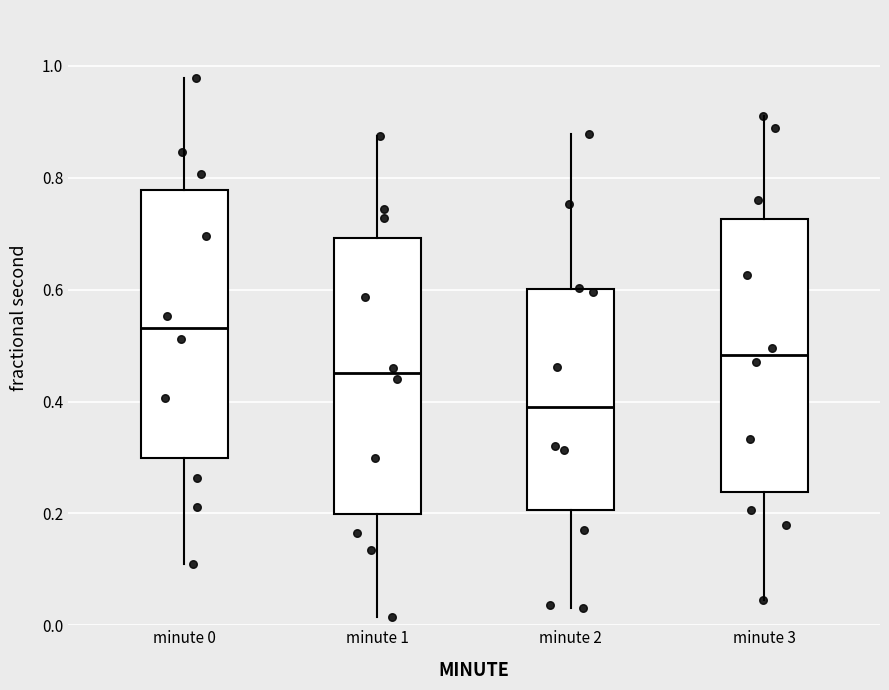

Reading left to right, read every box against the y-axis: the position of its median line, the range the box covers, and the ends of its whiskers. The values are not printed on the chart, so give them approximately, as read against the axis.

minute 0: median 0.54, box 0.30 to 0.78, whiskers 0.10 to 0.98
minute 1: median 0.46, box 0.20 to 0.70, whiskers 0.02 to 0.88
minute 2: median 0.40, box 0.20 to 0.60, whiskers 0.04 to 0.88
minute 3: median 0.48, box 0.24 to 0.72, whiskers 0.04 to 0.92